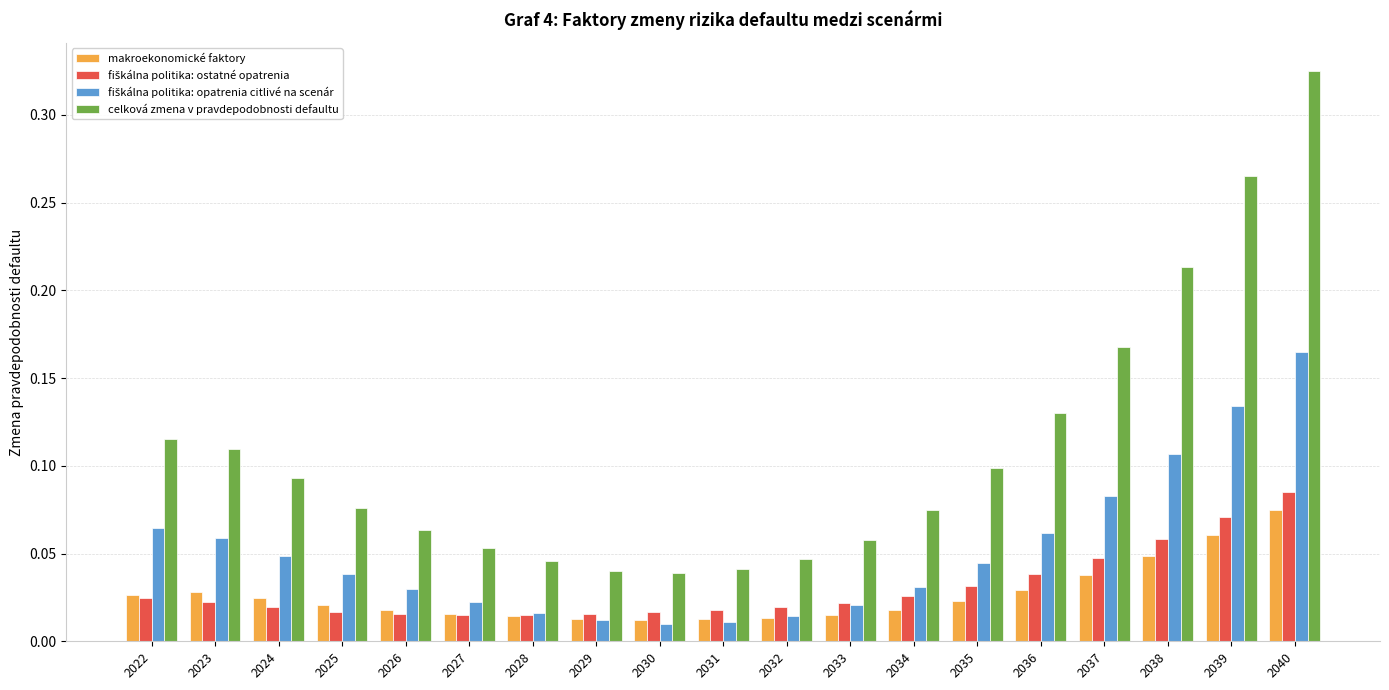

Between 2029 and 2033, which series saw the biggest shift?

celková zmena v pravdepodobnosti defaultu